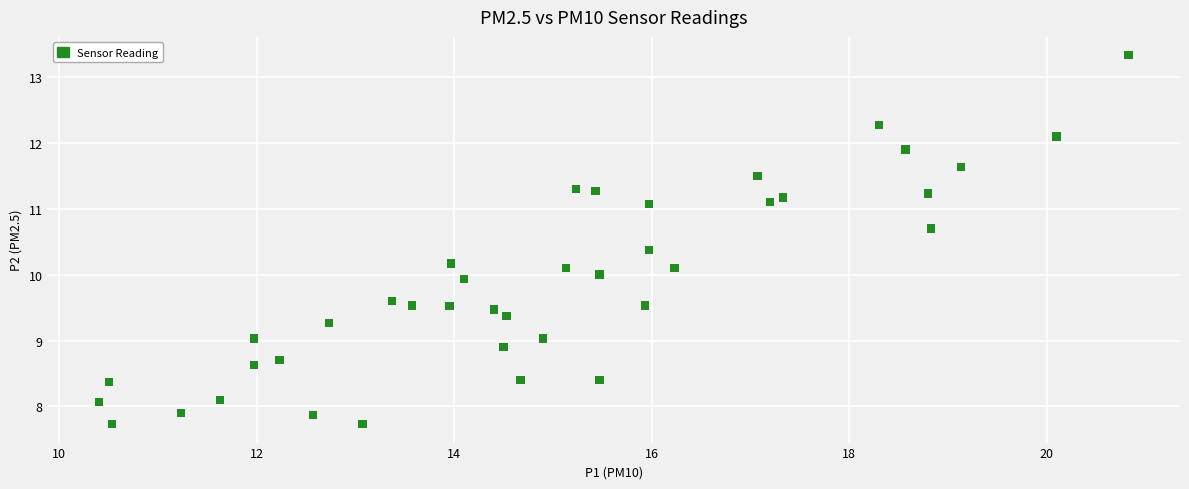

What is the range of Y values (max minus min)?

5.6